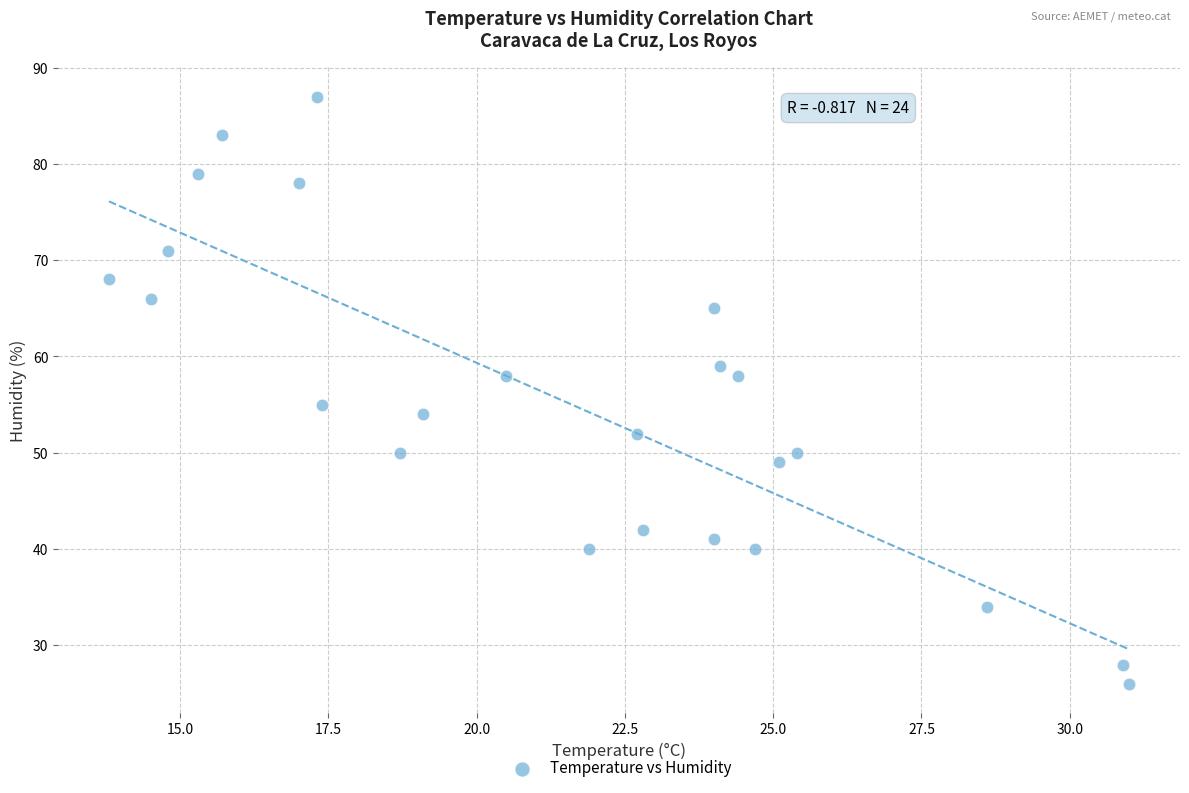

What is the range of Y values (max minus min)?

61